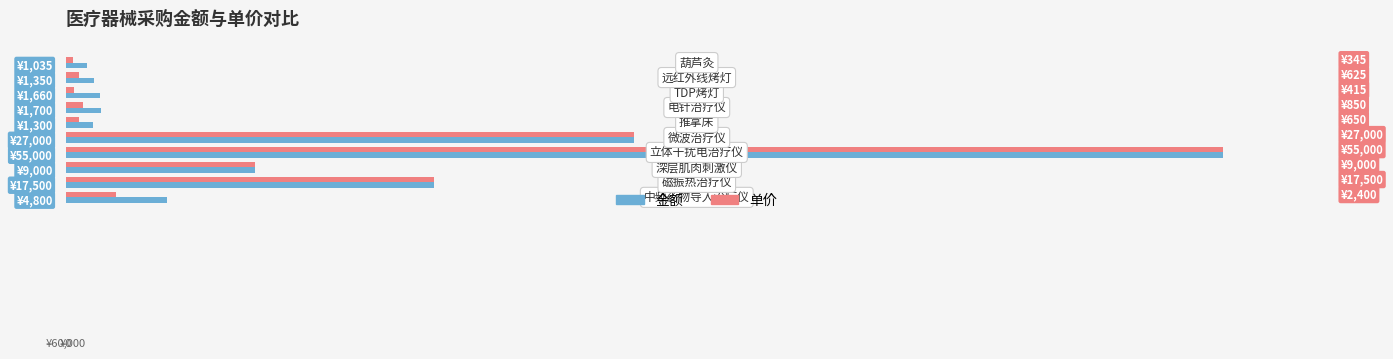

What are all the series names shown in the legend?

金额, 单价